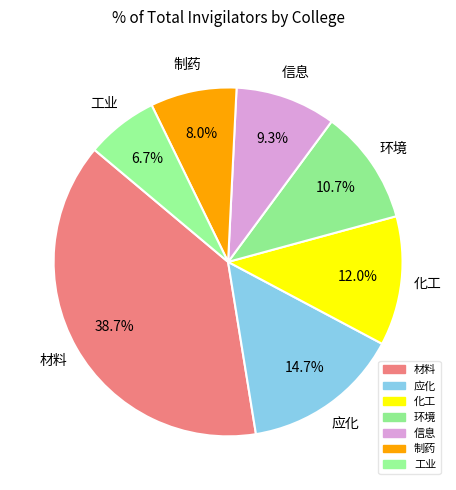

How many slices are in this pie chart?

7